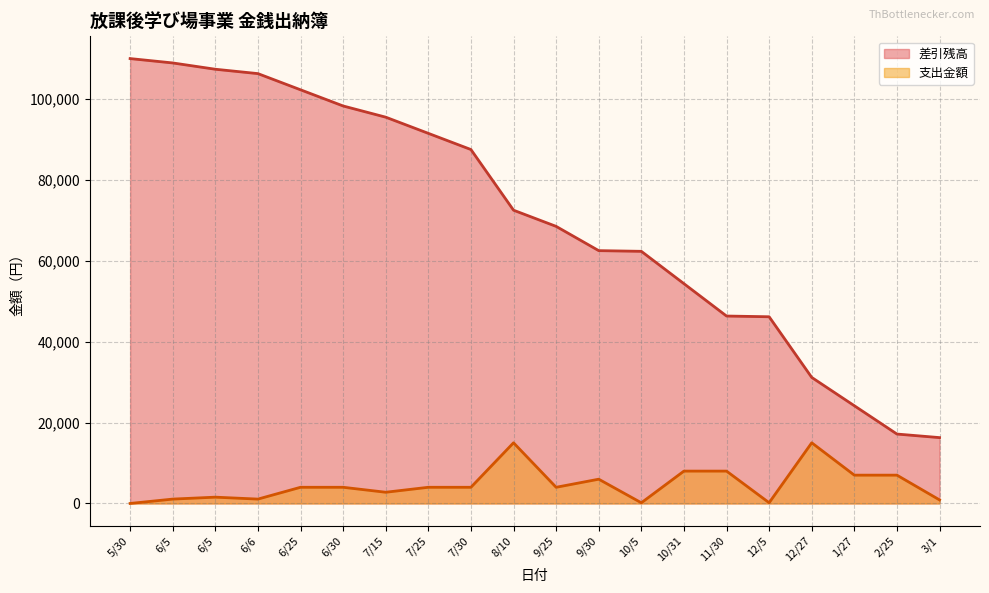

True or false: 支出金額 and 差引残高 cross at least once.

False